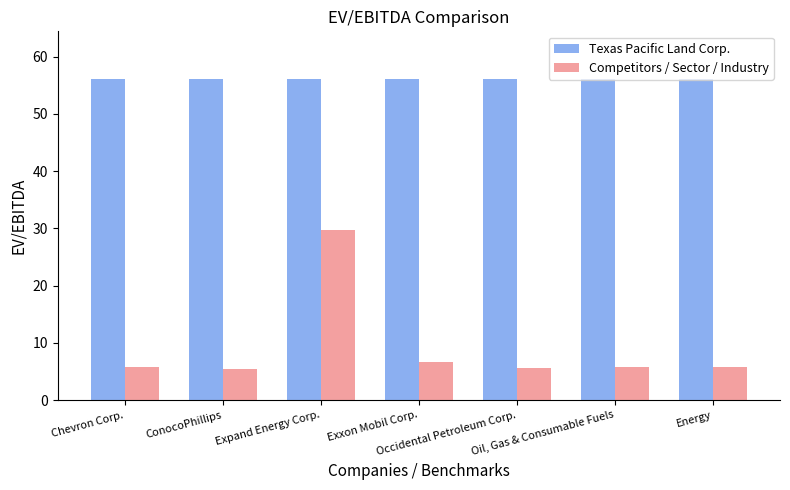

What is the difference between the second highest and minimum values in the Competitors / Sector / Industry series?

1.1